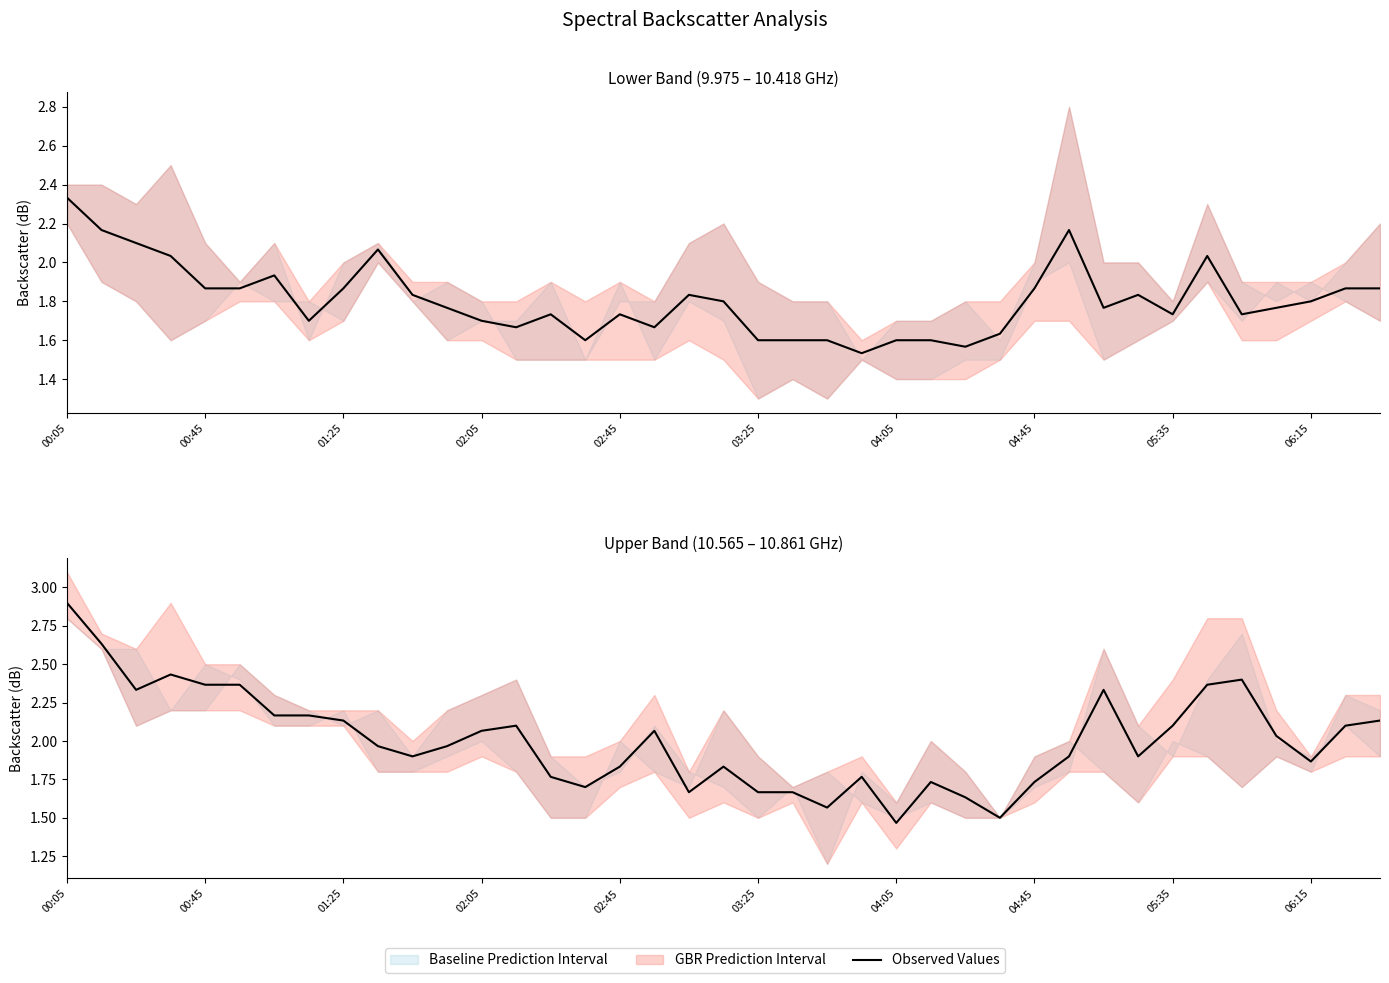

Is this an area chart (filled region under the line)?

No